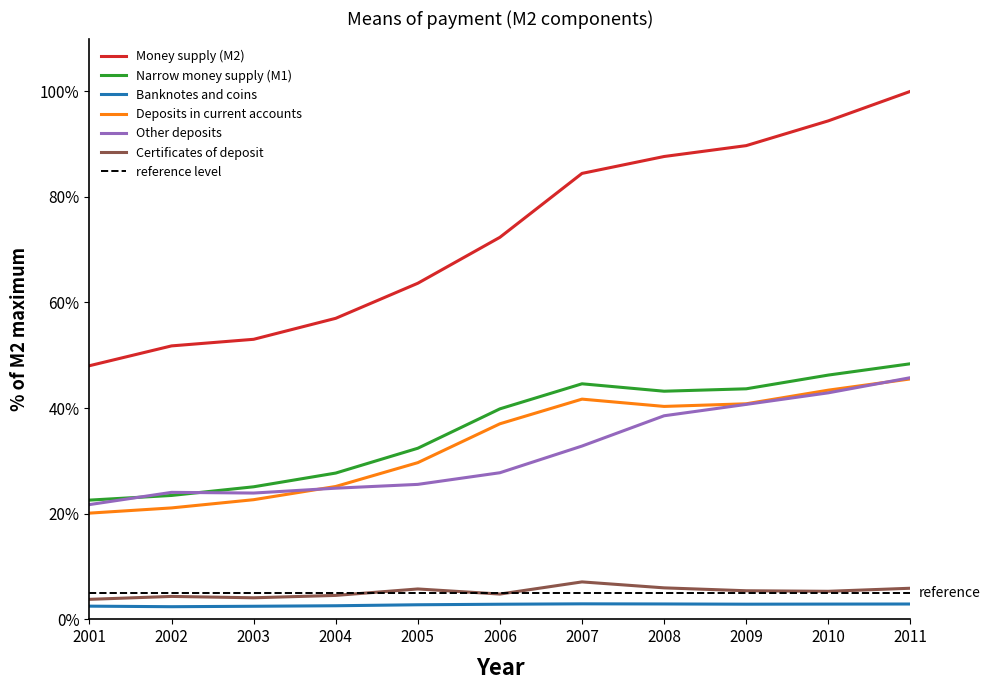

What is the difference between the highest and lowest values at 2010?

91.6